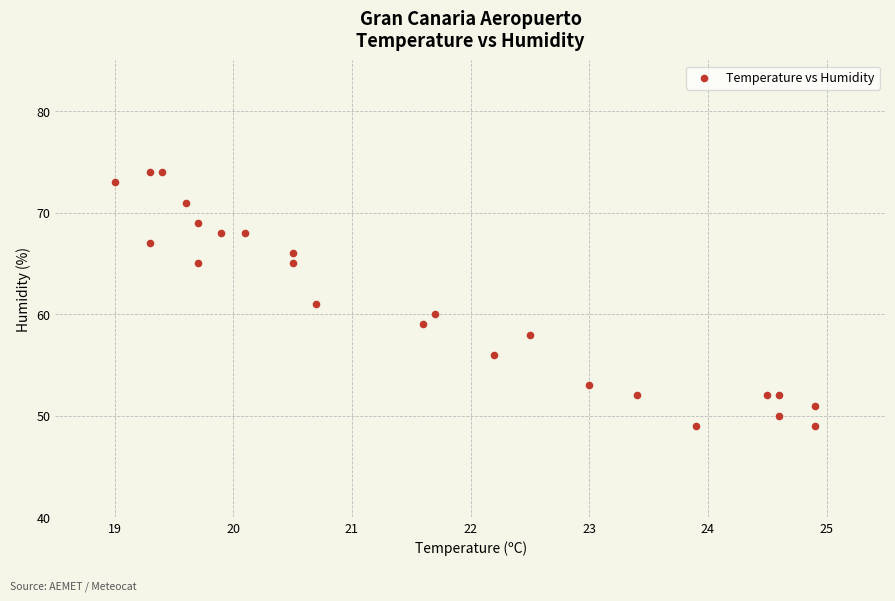

What is the range of Y values (max minus min)?

25